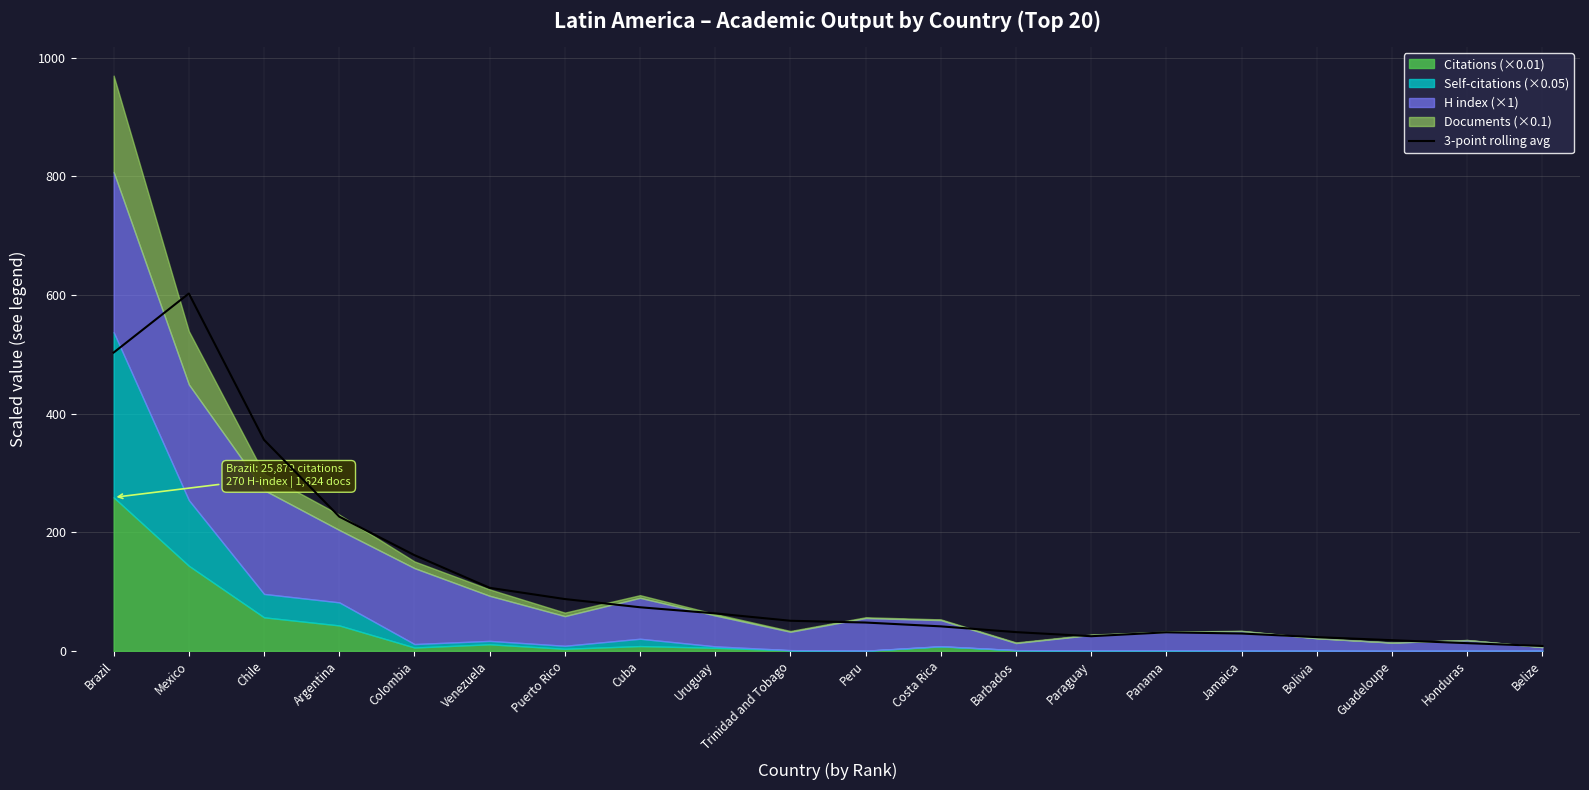

What is the sum of the values at Belize and Brazil?

511.2